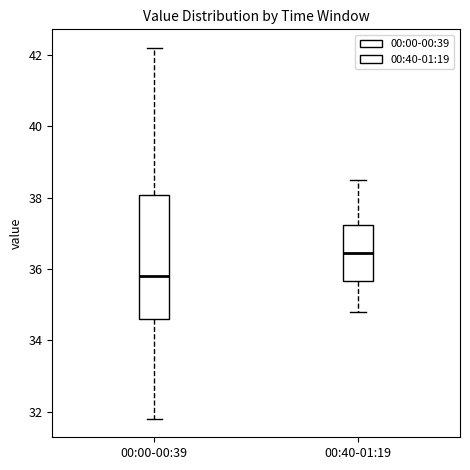

Reading left to right, read every box against the y-axis: the position of its median line, the range the box covers, and the ends of its whiskers. The values are not printed on the chart, so give them approximately, as read against the axis.

00:00-00:39: median 35.8, box 34.6 to 38.0, whiskers 31.8 to 42.2
00:40-01:19: median 36.4, box 35.6 to 37.2, whiskers 34.8 to 38.6